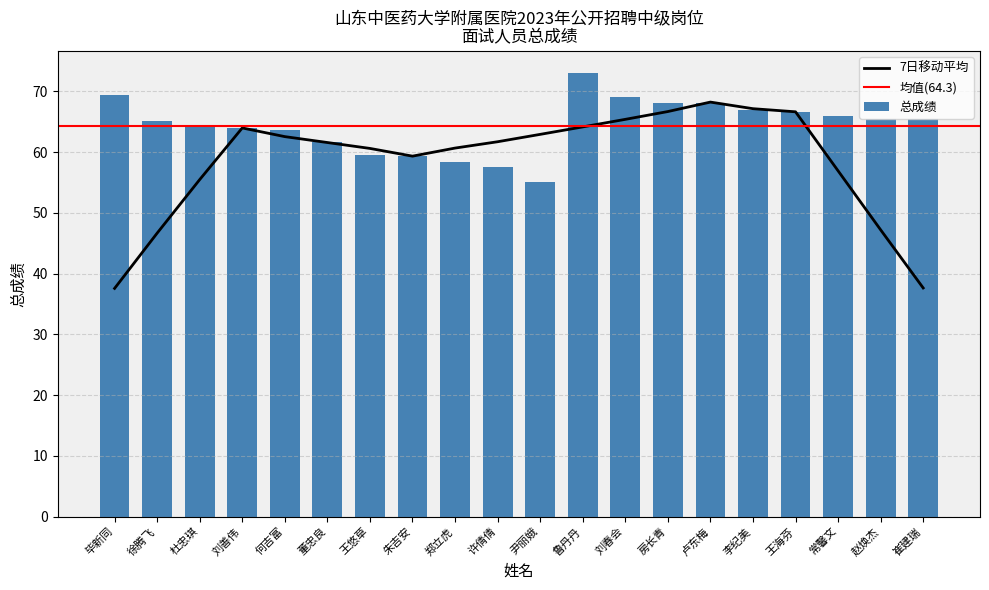

How many bars are there in total?

20